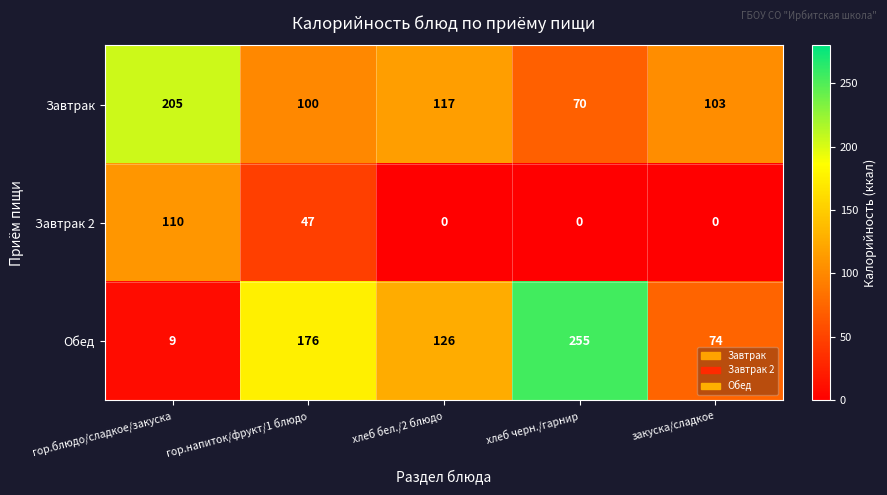

How many series are shown in this chart?

3